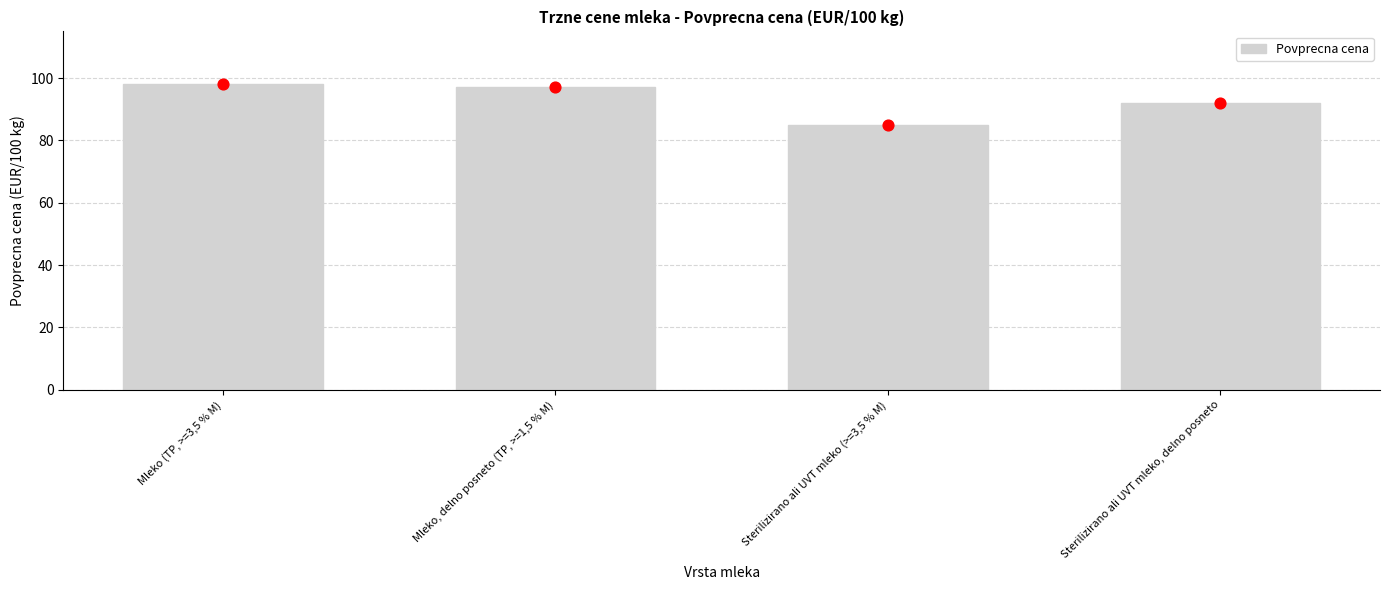

What is the change in value from Mleko (TP, >=3,5 % M) to Sterilizirano ali UVT mleko, delno posneto?

-6.3